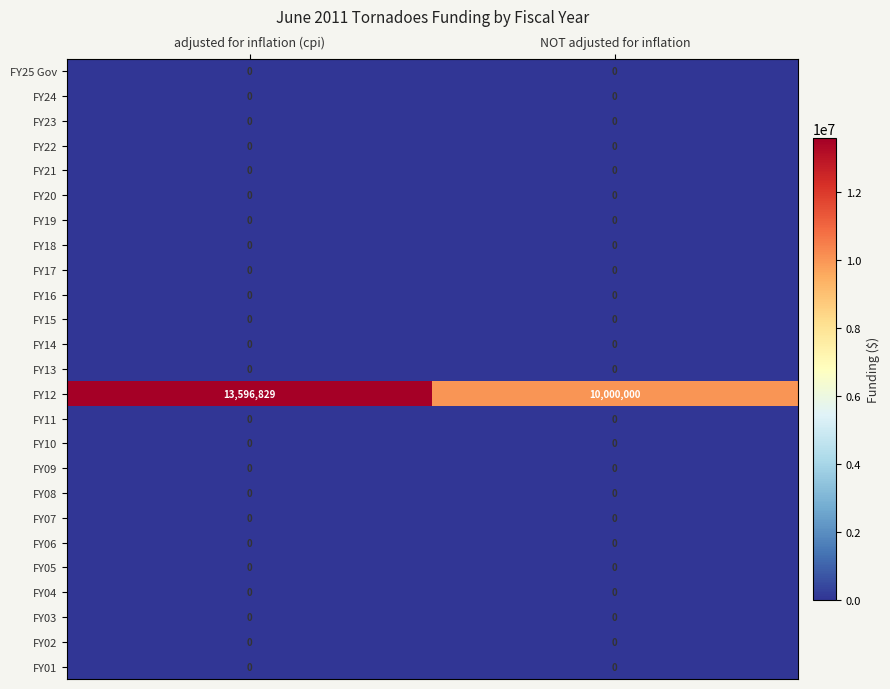

True or false: FY16 has a value of 0 at NOT adjusted for inflation.

True